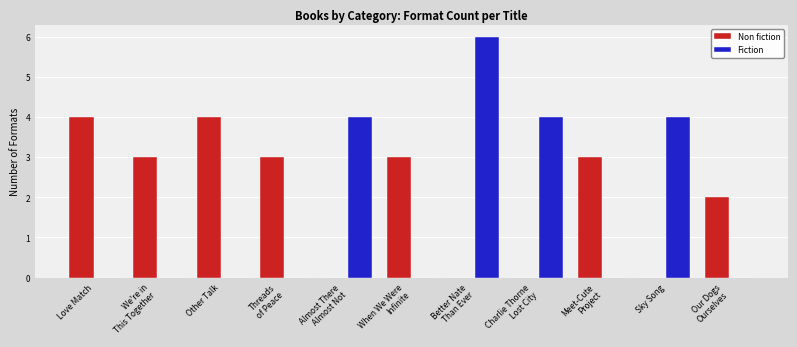

How many series are shown in this chart?

2